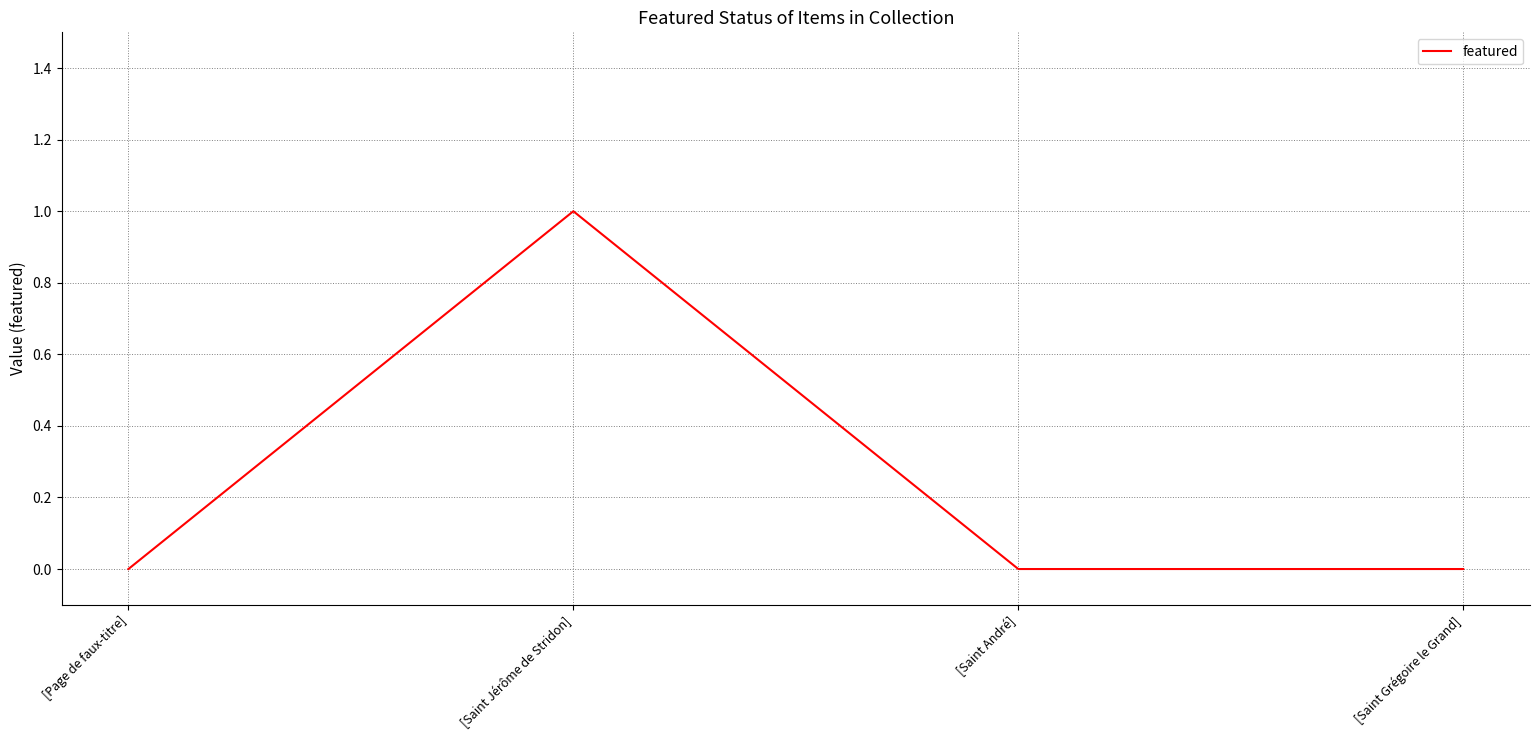

What position from the left is [Page de faux-titre]?

1